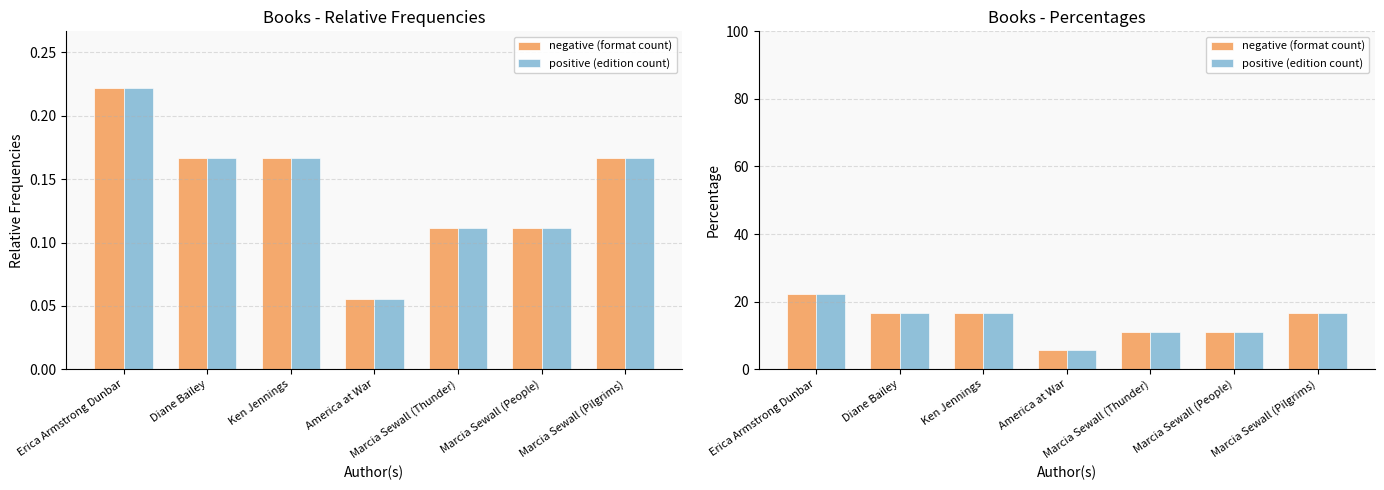

Which series has the largest total across all categories?

negative (format count)